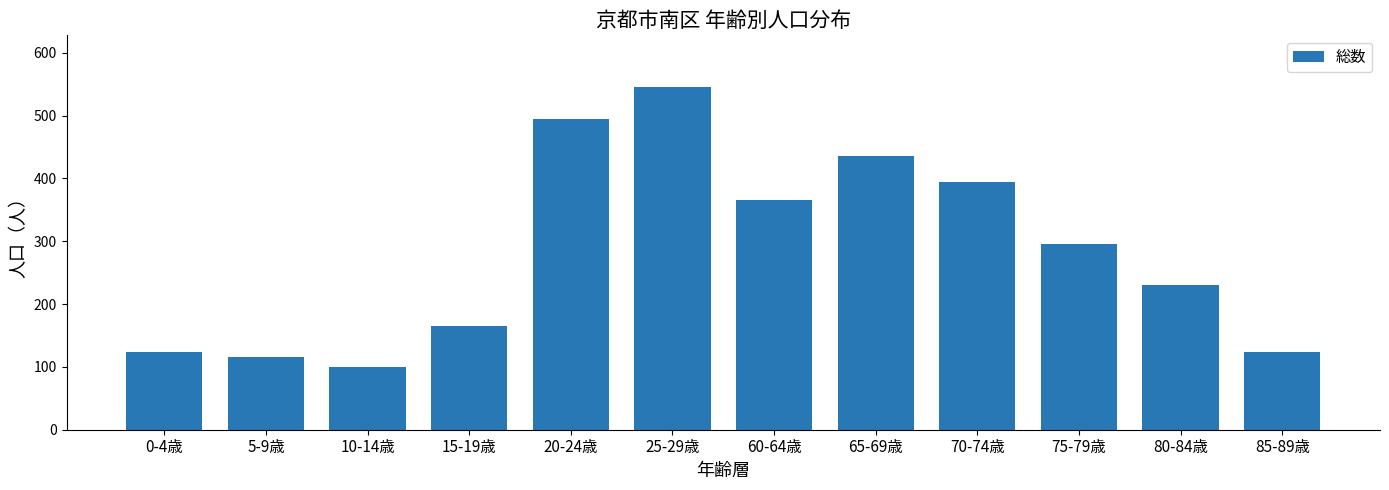

Where is the data nearest to the value 323?

75-79歳